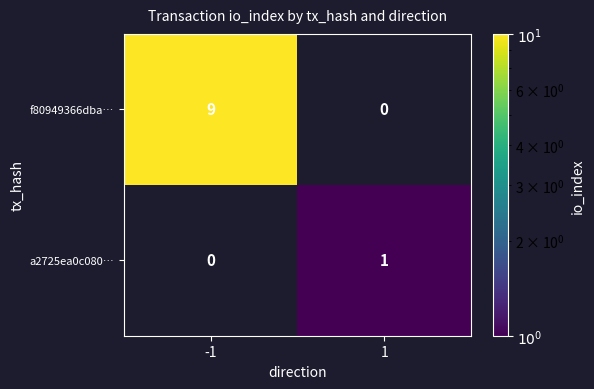

Is the value of f80949366dba… at -1 greater than the value of a2725ea0c080… at 1?

Yes